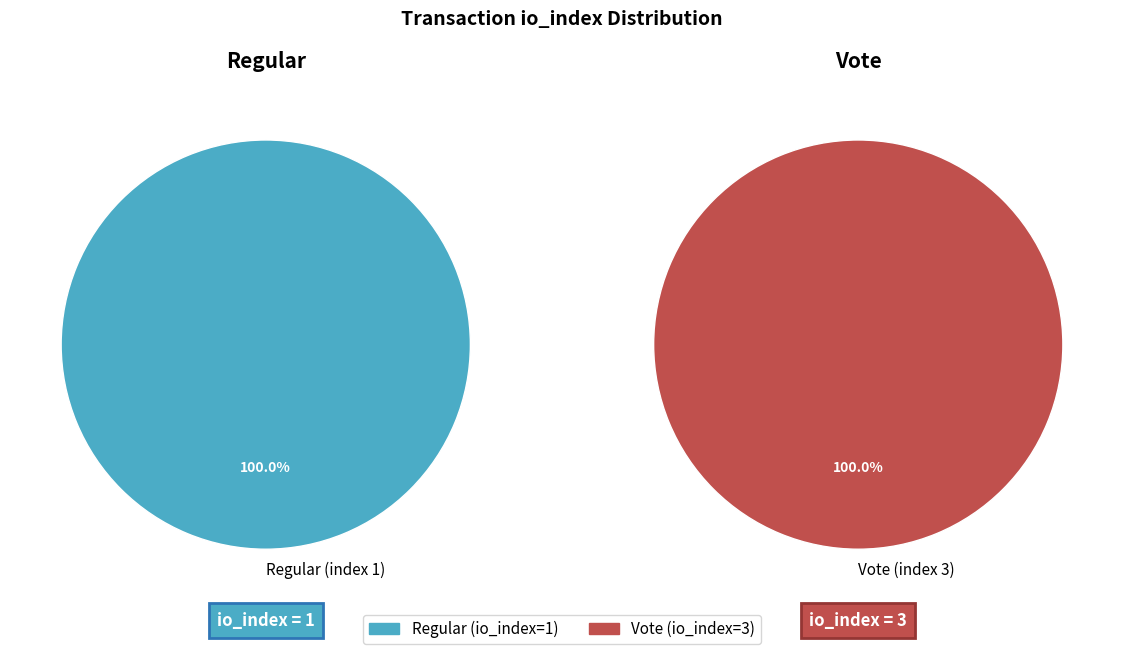

Rank the categories by value from lowest to highest.

Regular (index 1), Vote (index 3)